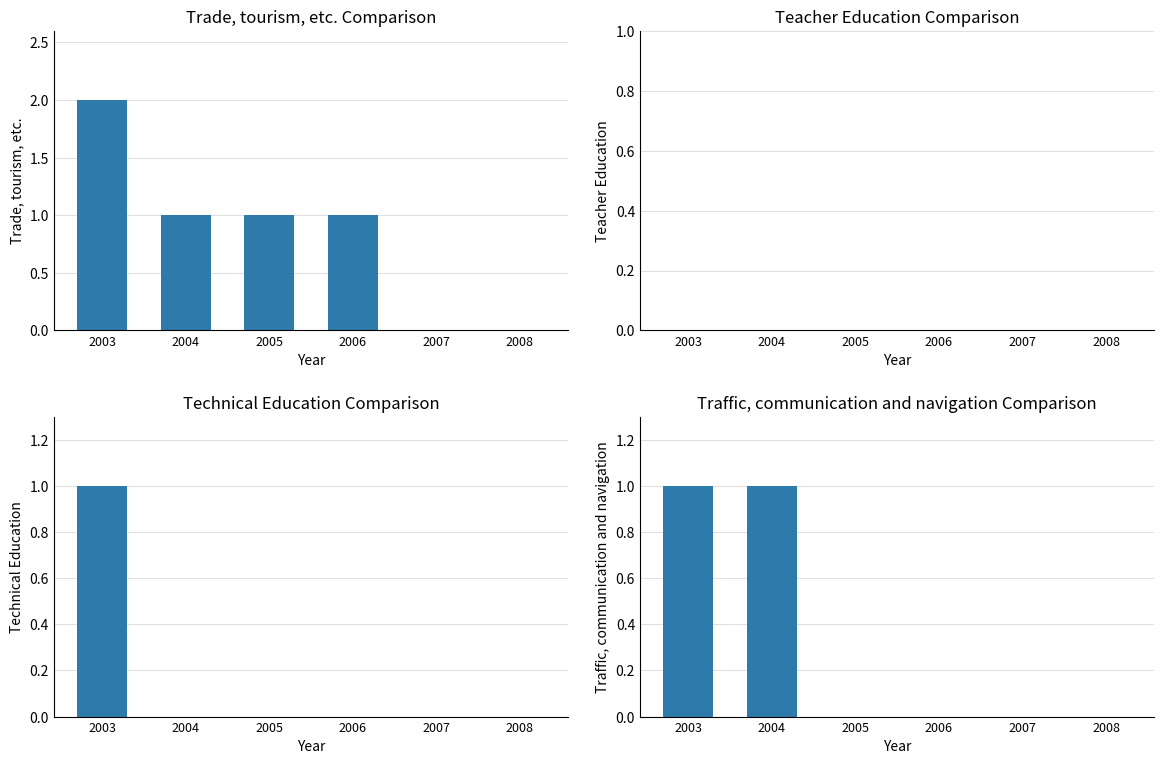

How many distinct data groups are displayed?

4